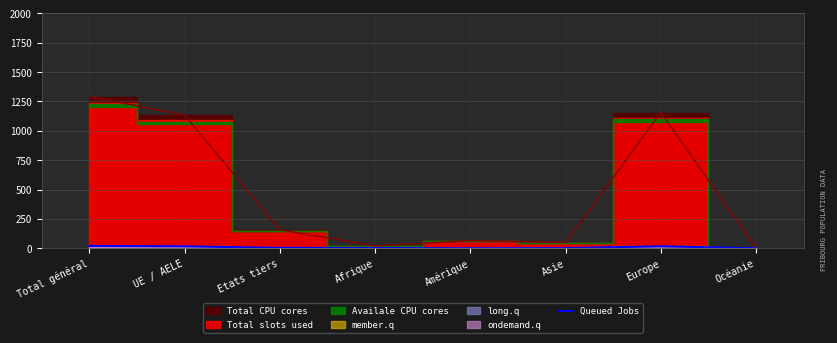

Is it true that the value at Total général is 13?

False